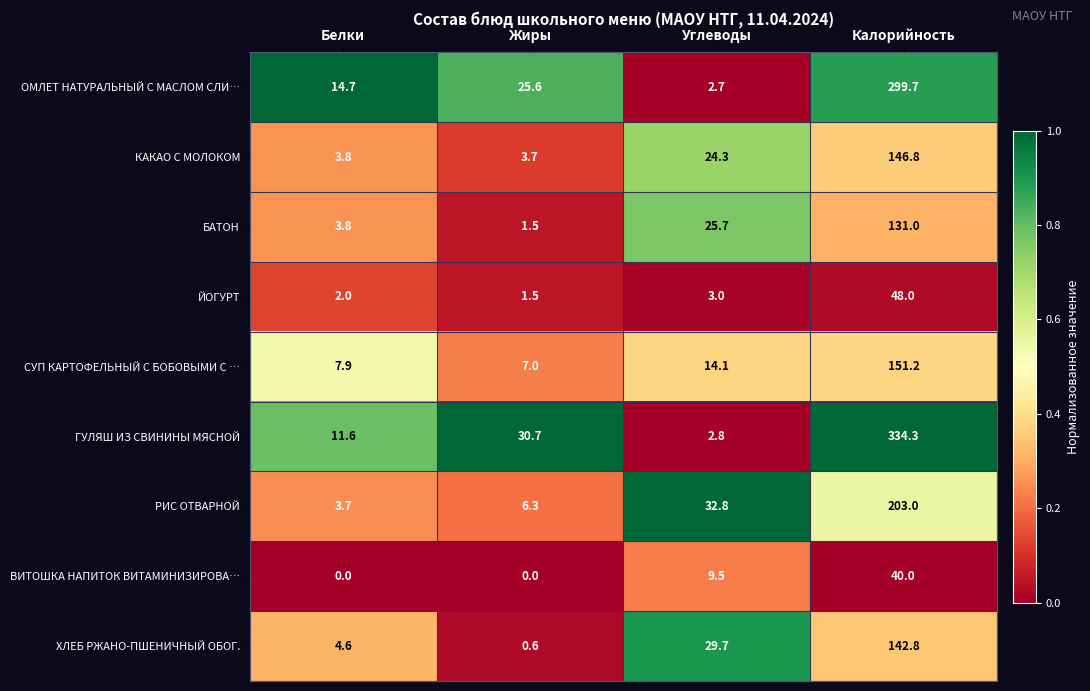

Count the number of data series in this chart.

9